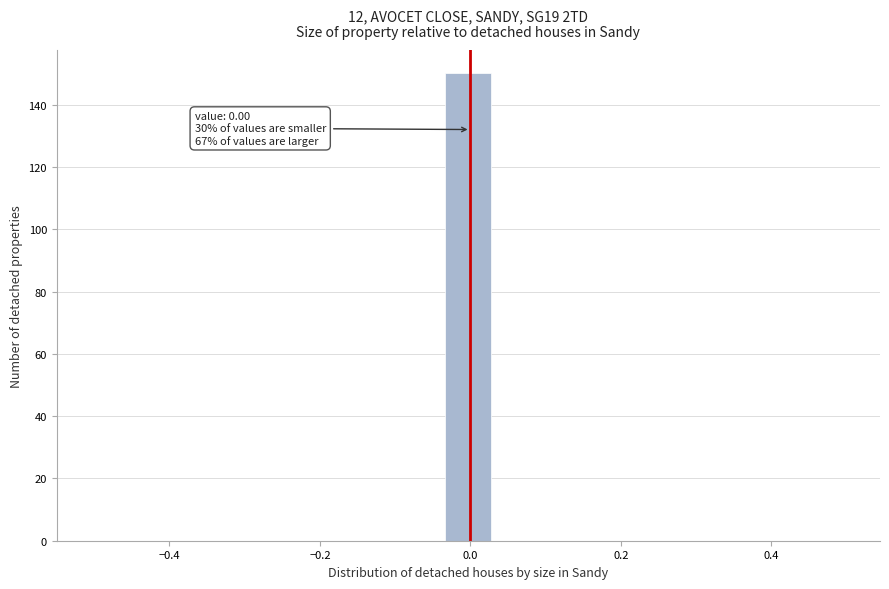

Around what value on the x-axis is the tallest bar? Give the approximate position of its centre, as read against the axis.

0.00